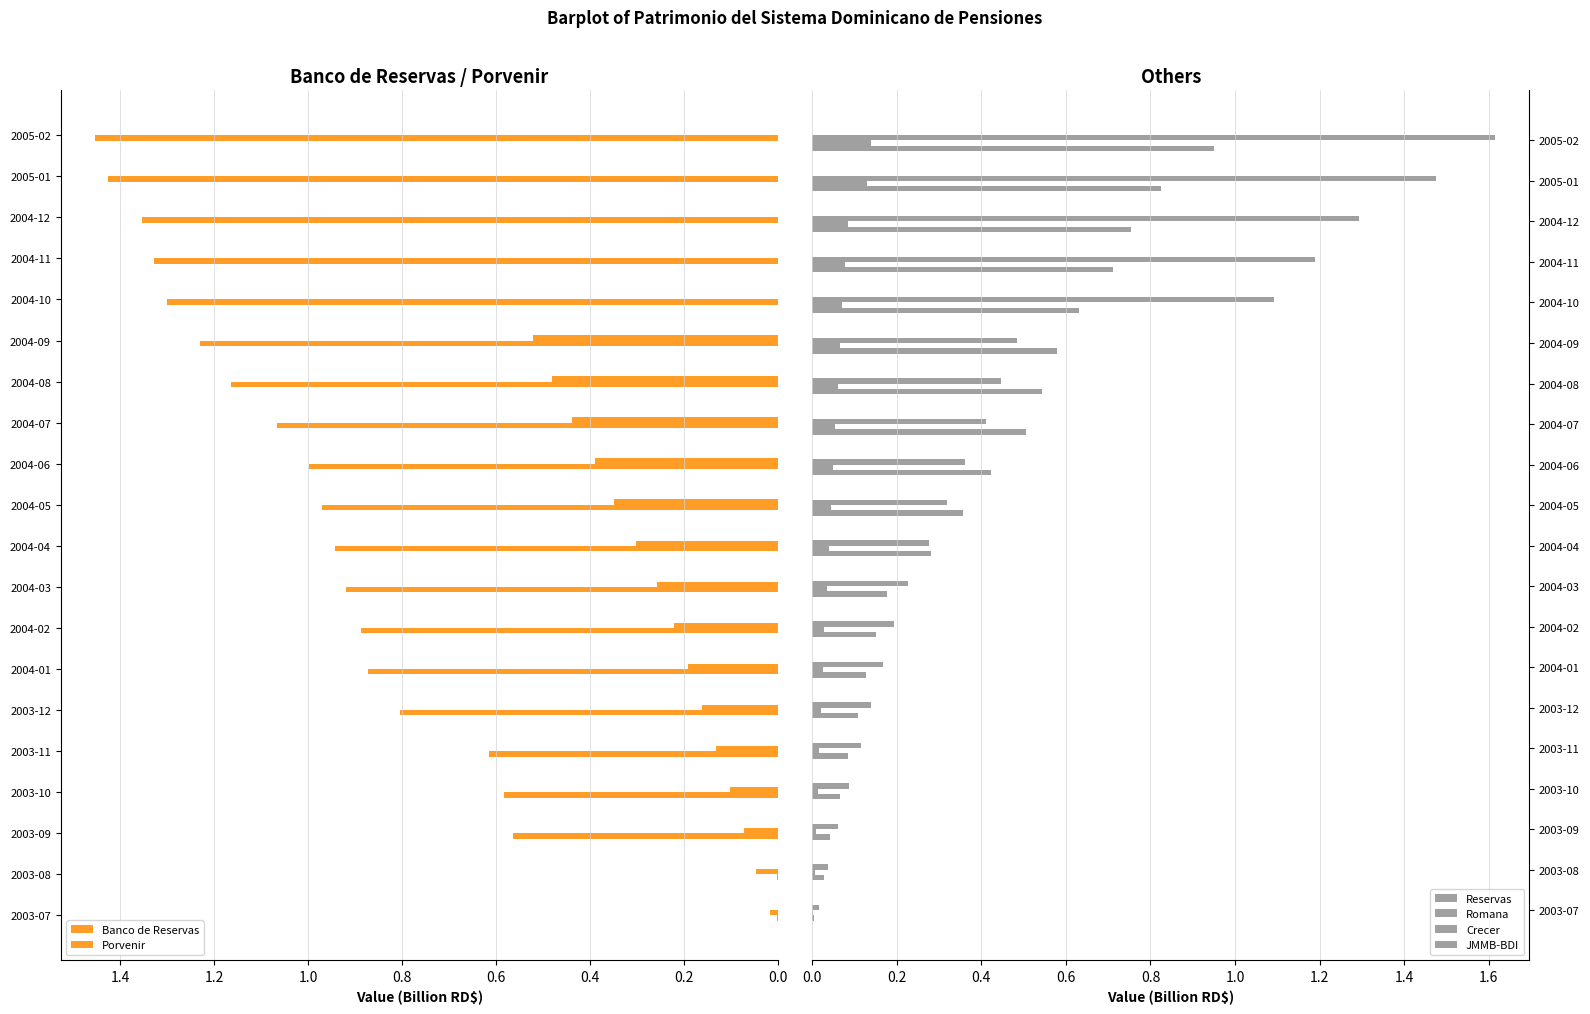

What is the value of the Banco de Reservas bar at the 3rd from the left?

0.6